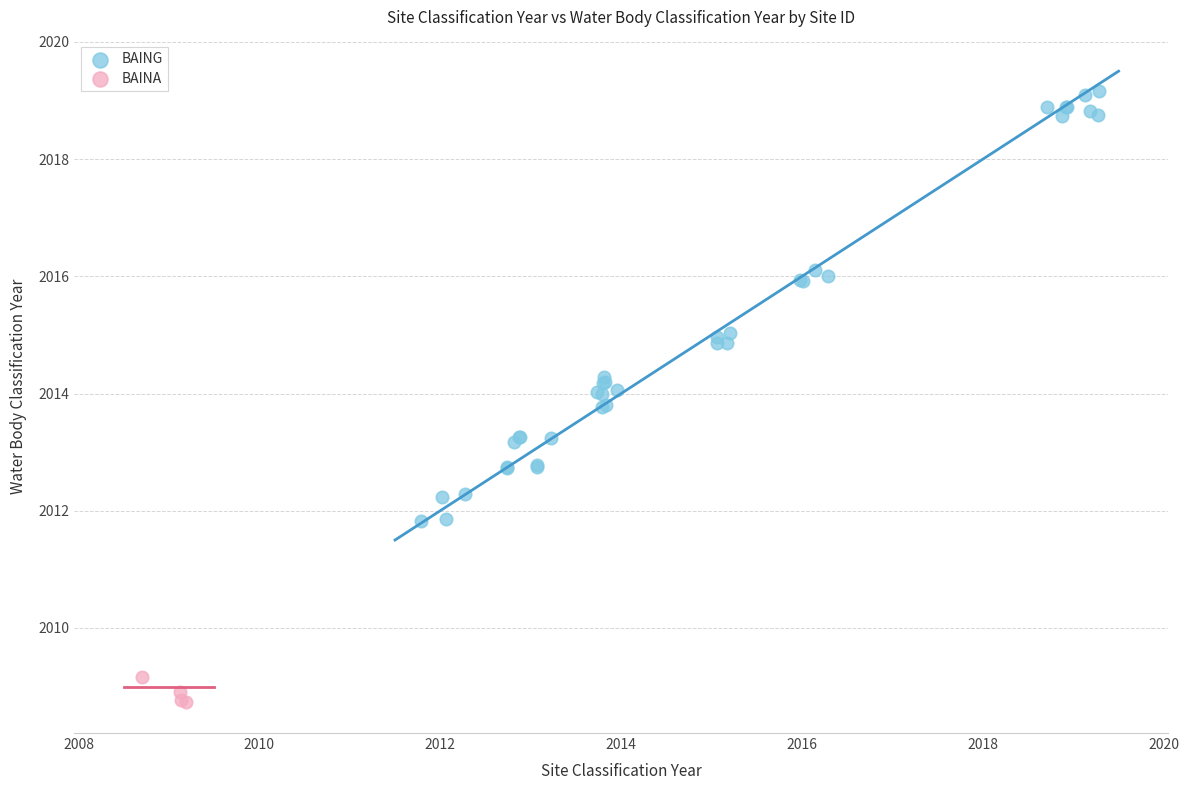

Which series reaches the maximum Y coordinate?

BAING